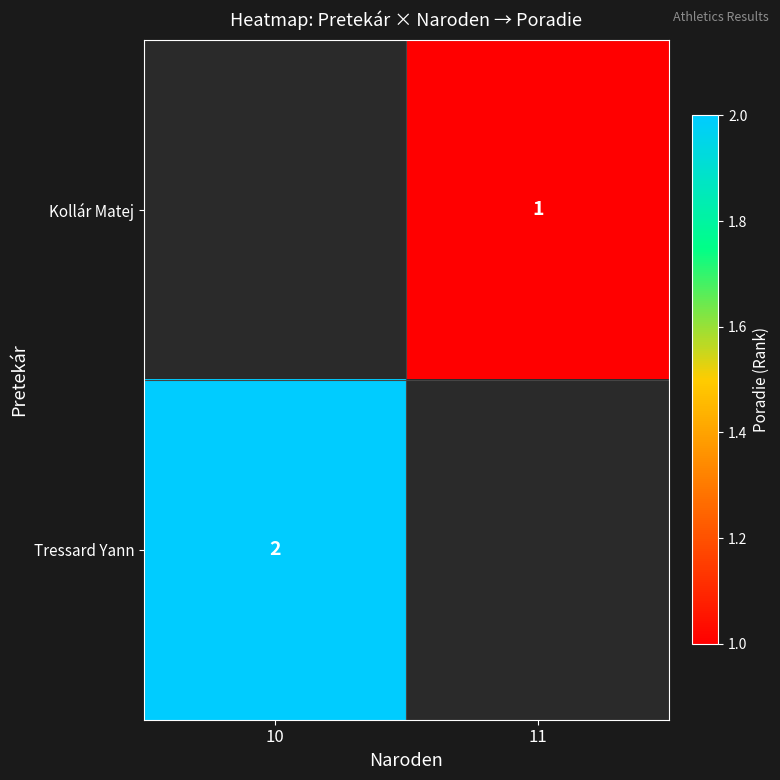

True or false: Kollár Matej has a value of 1 at 11.

True